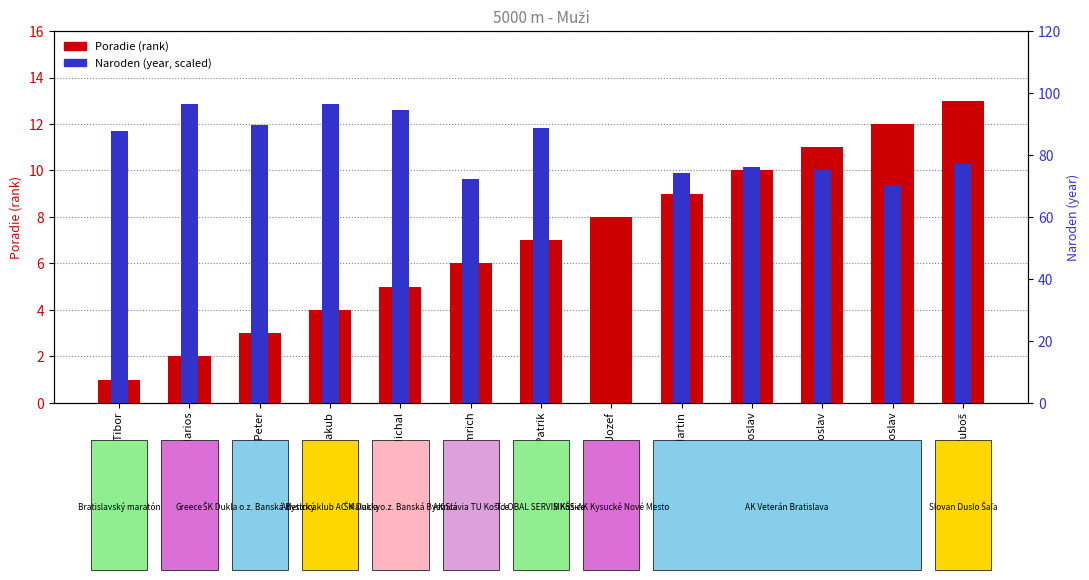

What is the label of the 6th bar from the left?

Pástor Imrich